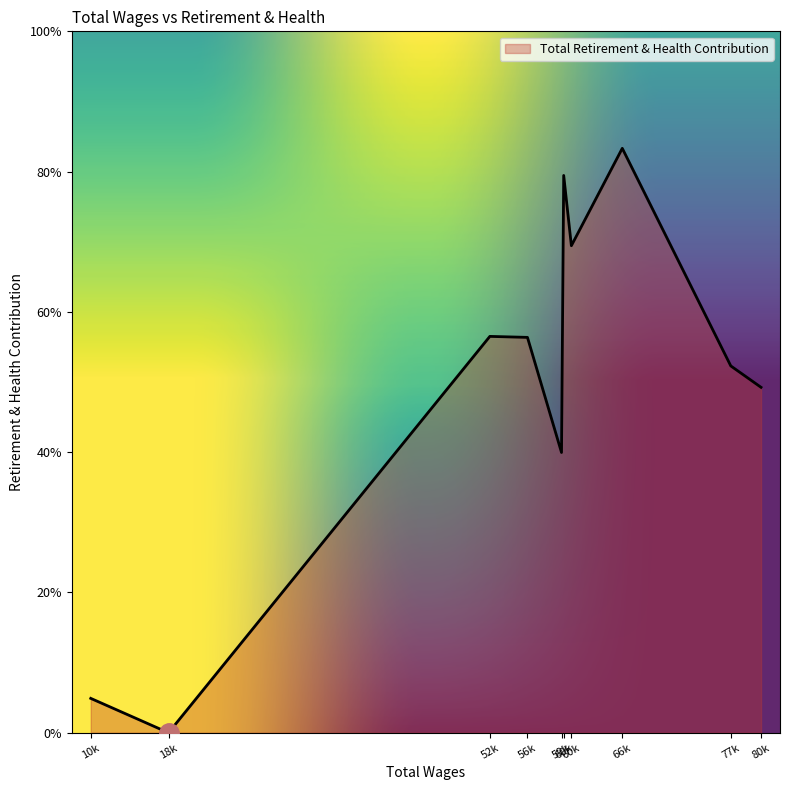

What is the label of the 6th point from the left?

59950.0